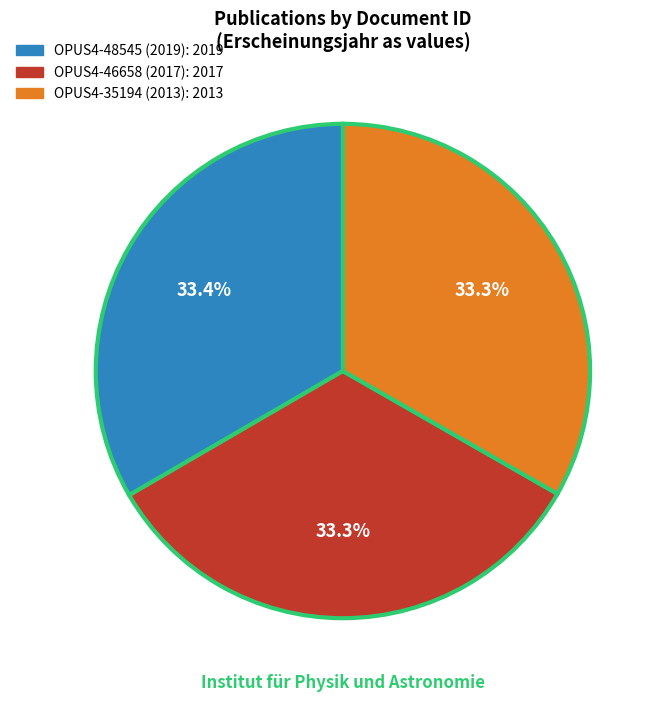

Approximately how many times larger is the value at OPUS4-35194 (2013) compared to OPUS4-46658 (2017)?

1.0